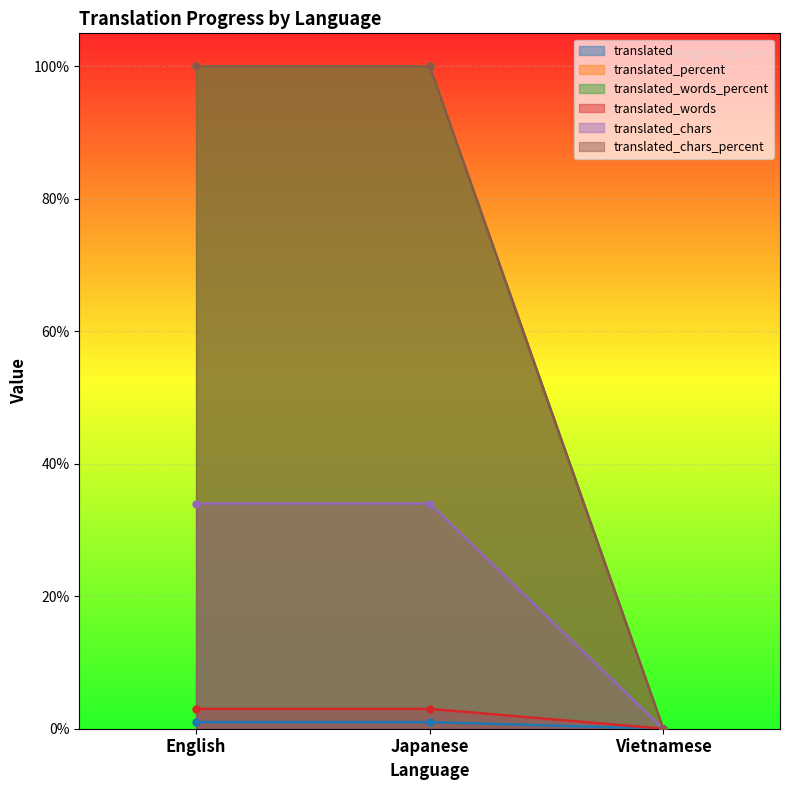

Between Japanese and Vietnamese, which series saw the biggest shift?

translated_percent